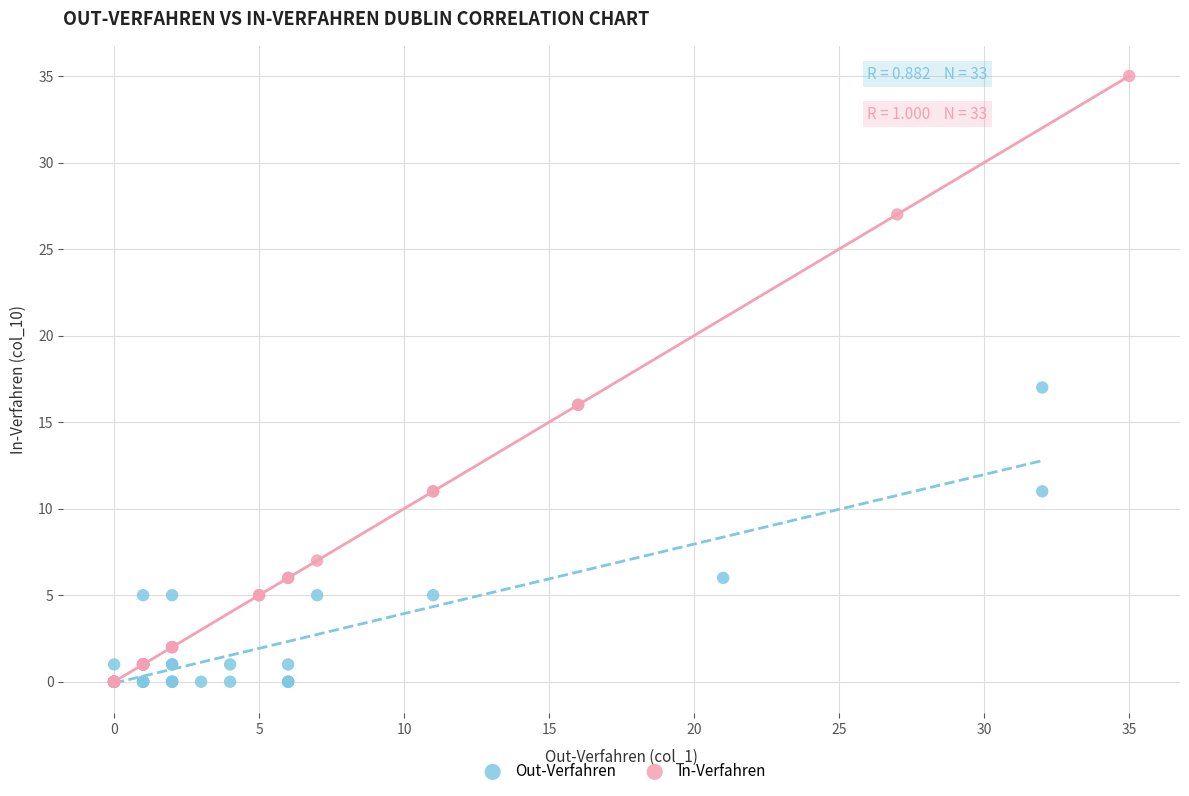

Which series reaches the maximum Y coordinate?

In-Verfahren